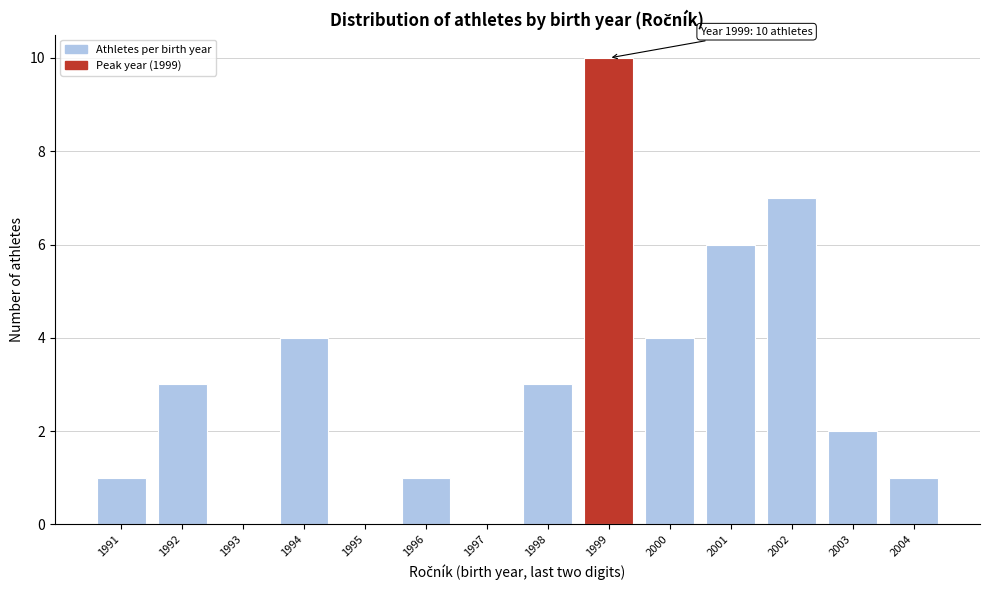

Reading right to left, list all the values displayed in this chart.

2004=1	2003=2	2002=7	2001=6	2000=4	1999=10	1998=3	1997=0	1996=1	1995=0	1994=4	1993=0	1992=3	1991=1